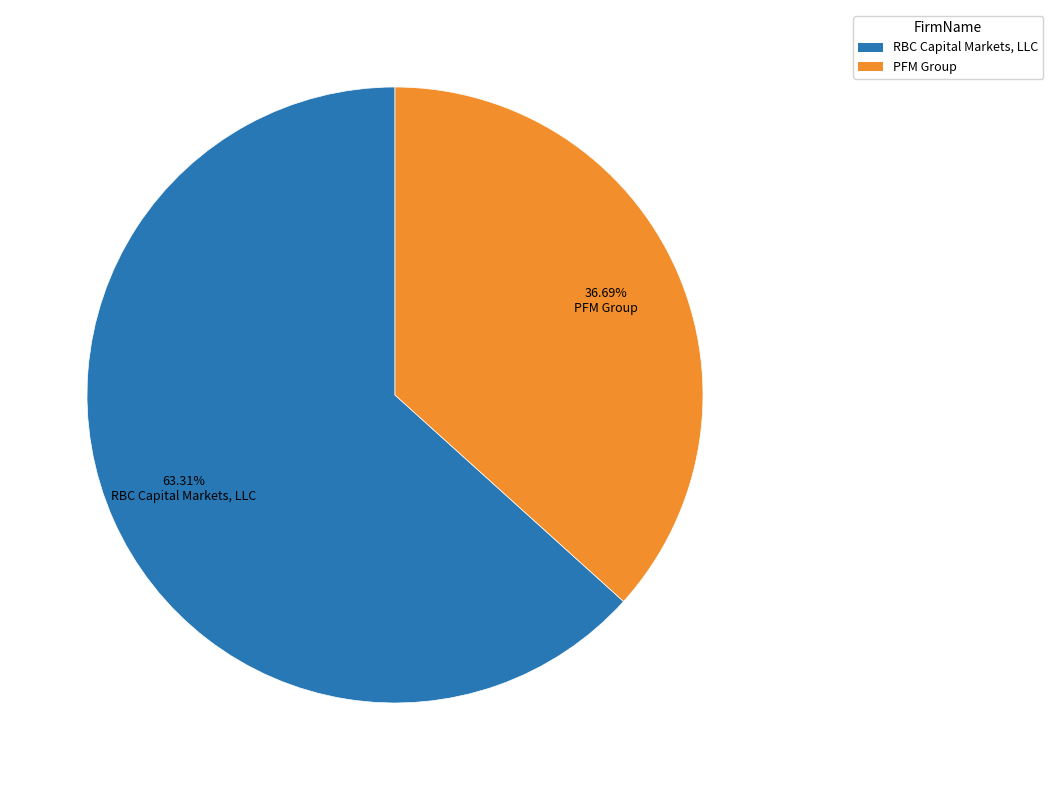

The RBC Capital Markets, LLC slice represents 54% of the pie. True or false?

False